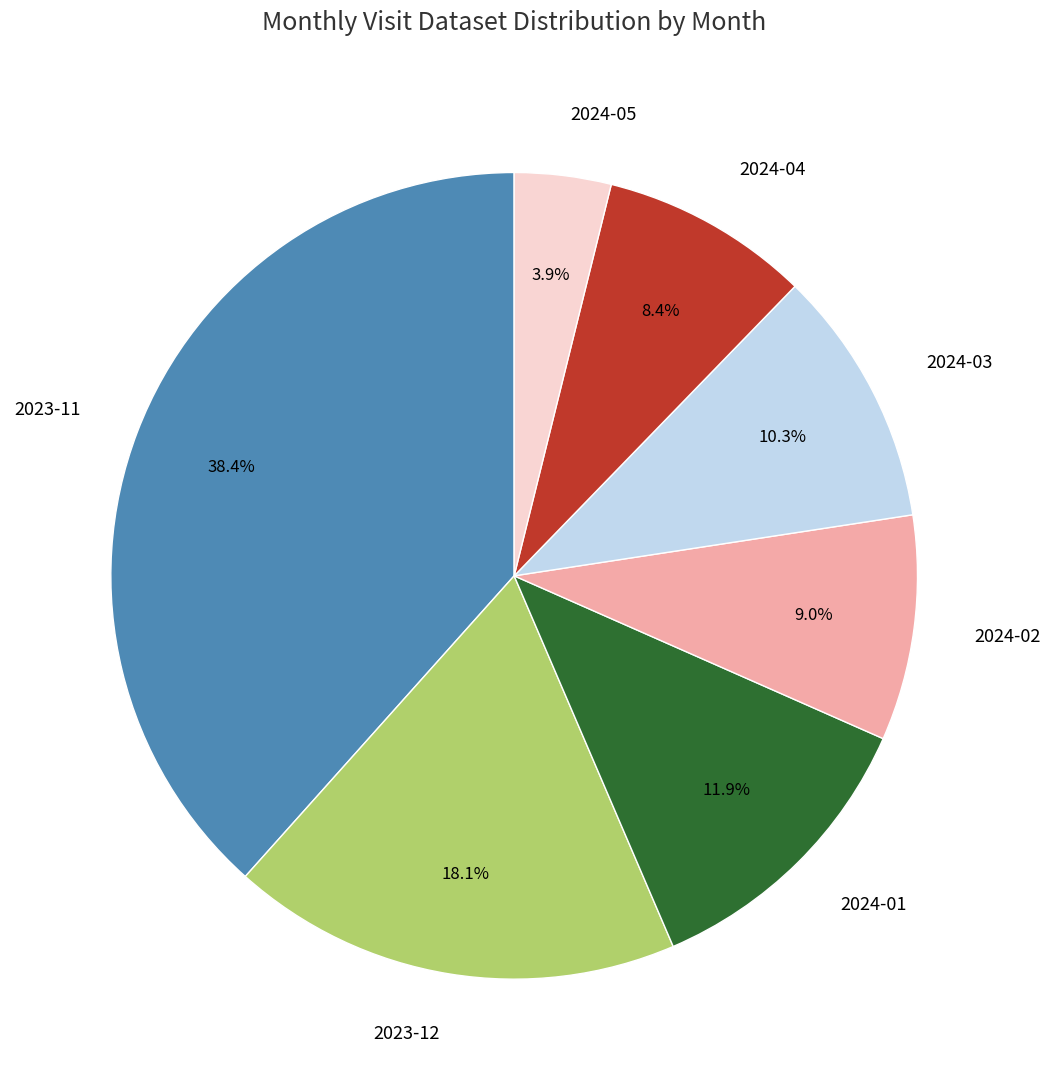

What is the ratio of the value at 2024-01 to the value at 2024-04?

1.4